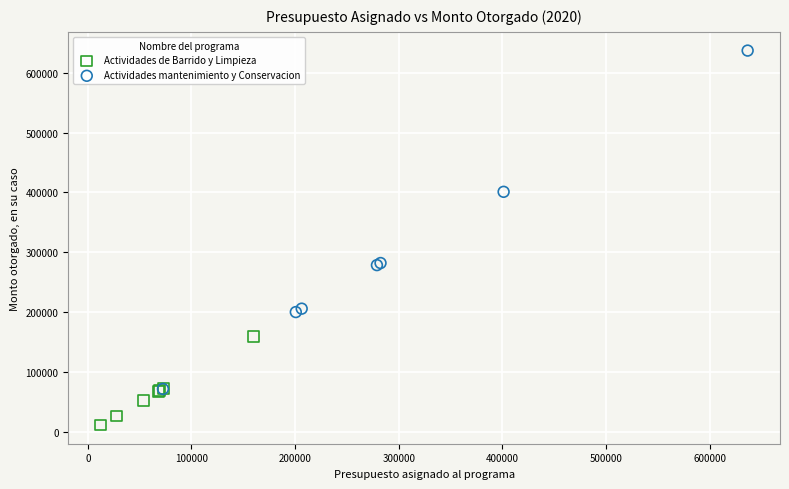

Which series has the largest Y range (max minus min)?

Actividades mantenimiento y Conservacion